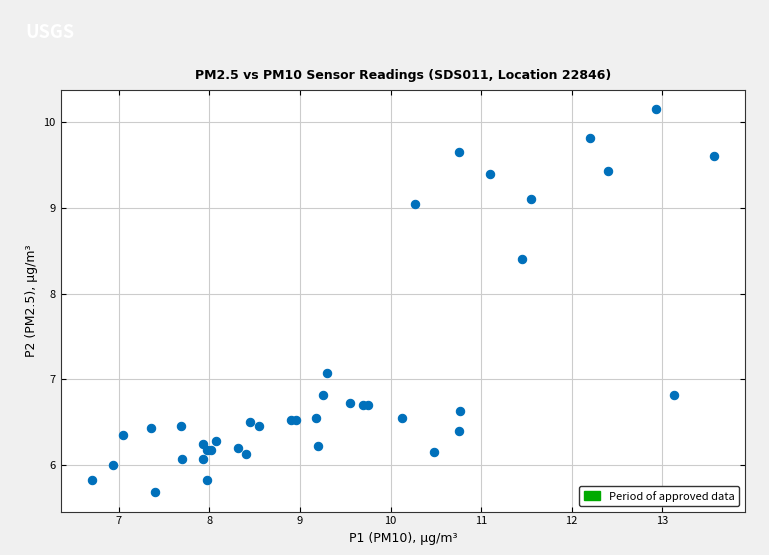

What Y value in the scatter plot is closest to 7?

7.1